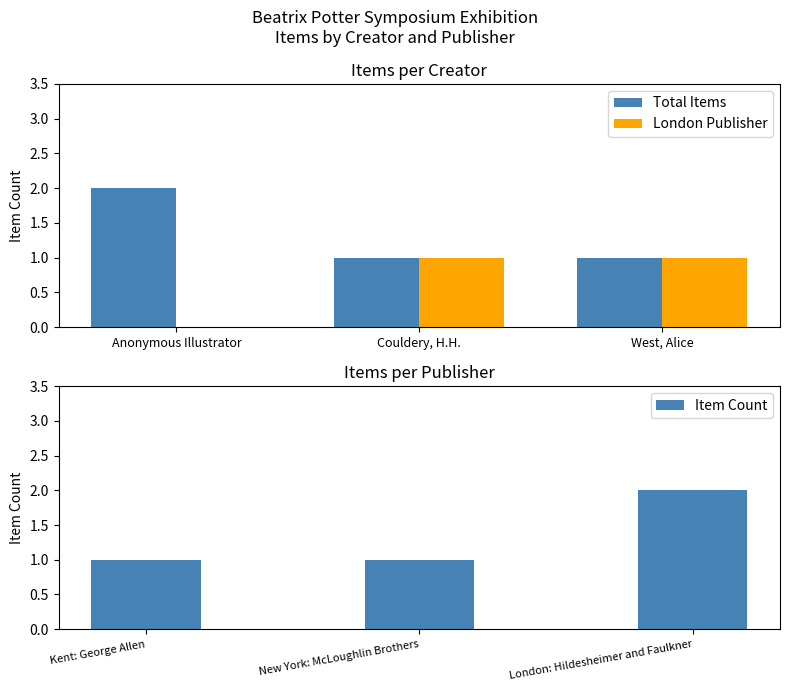

Is it true that London Publisher equals -1 at Anonymous Illustrator?

False